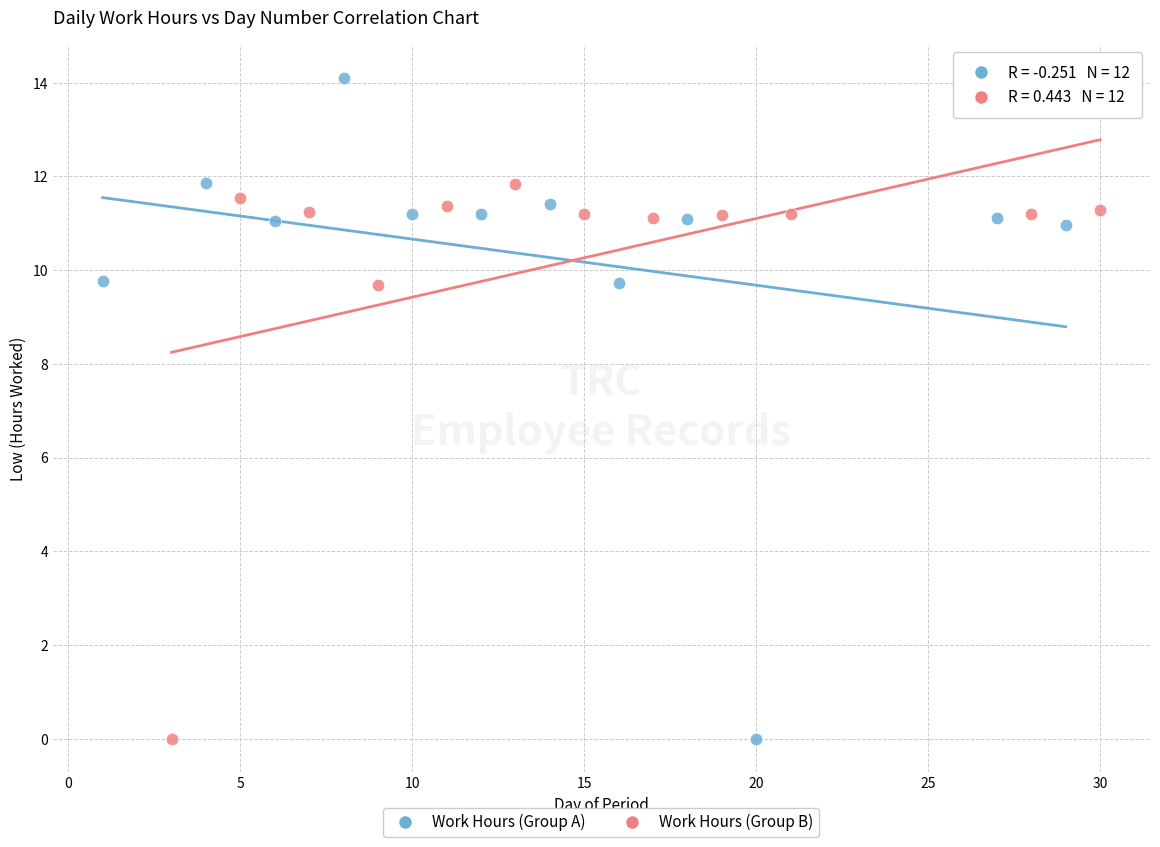

Which series reaches the maximum Y coordinate?

Work Hours (Group A)